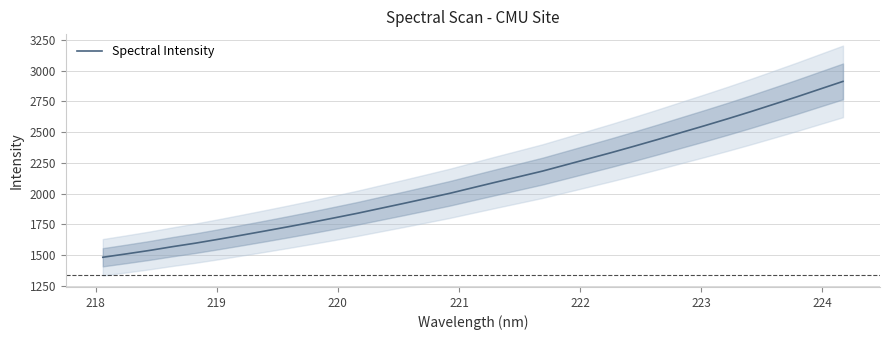

What is the maximum value for Spectral Intensity?

2912.3